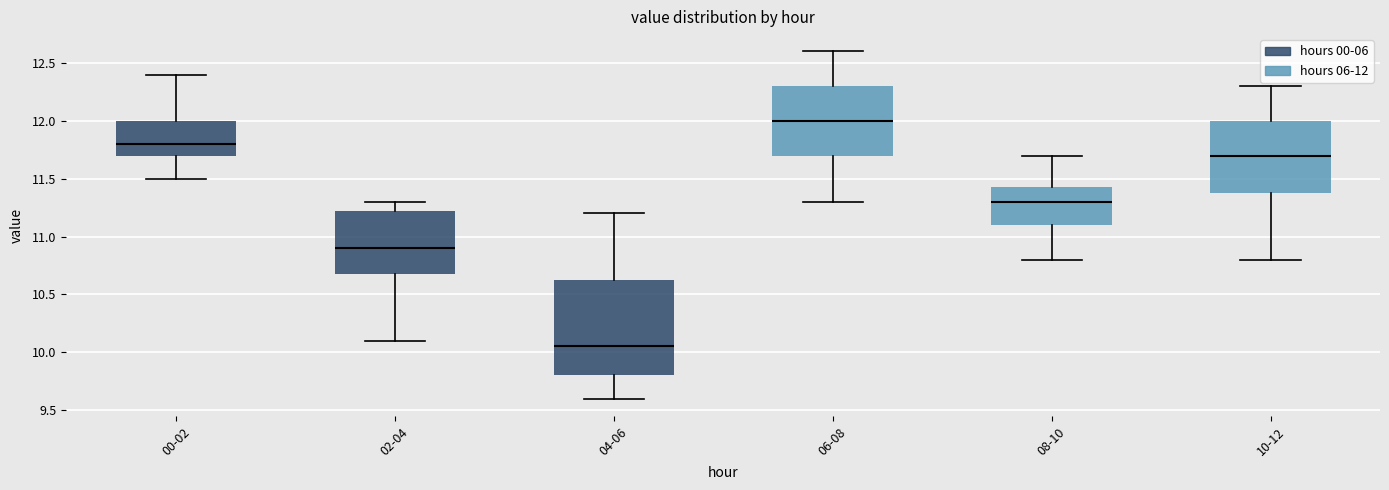

Where does the lower whisker of the box for 02-04 end on the y-axis? The values are not printed on the chart, so give them approximately, as read against the axis.

10.10